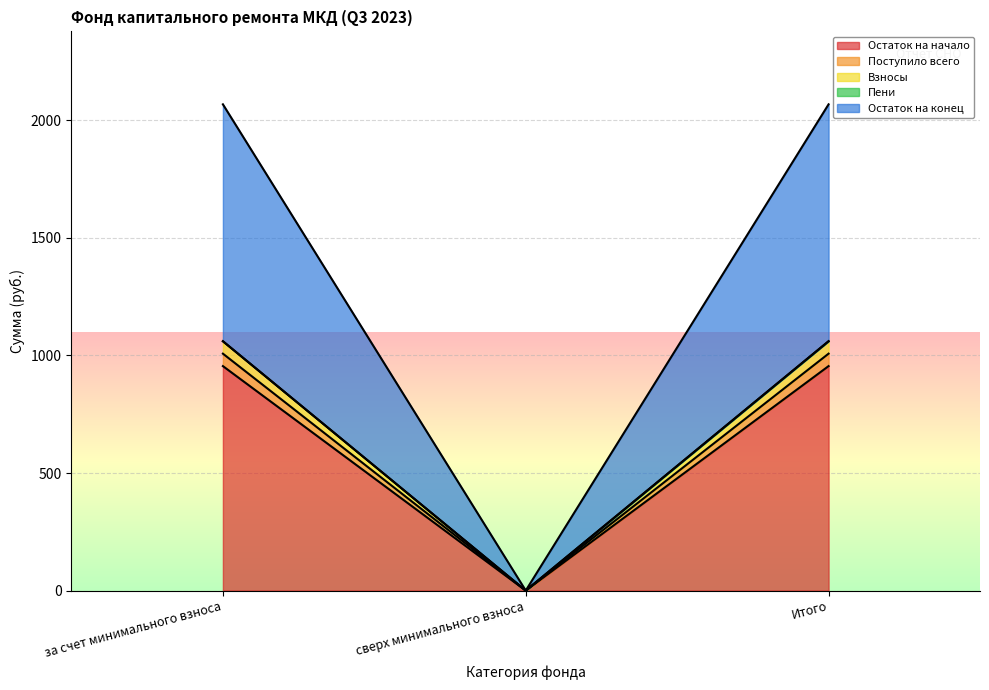

True or false: Остаток на начало has a value of 954.9 at Итого.

True